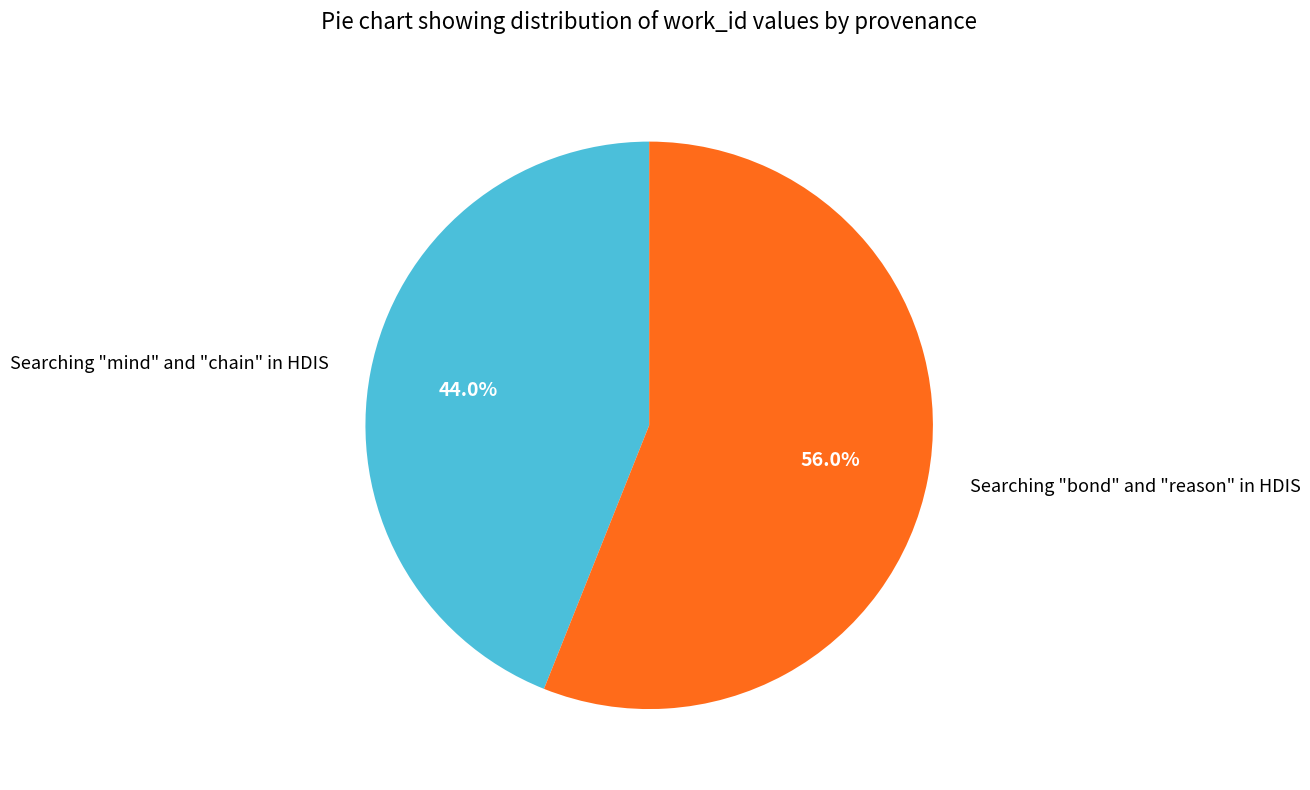

The Searching "bond" and "reason" in HDIS slice represents 56% of the pie. True or false?

True